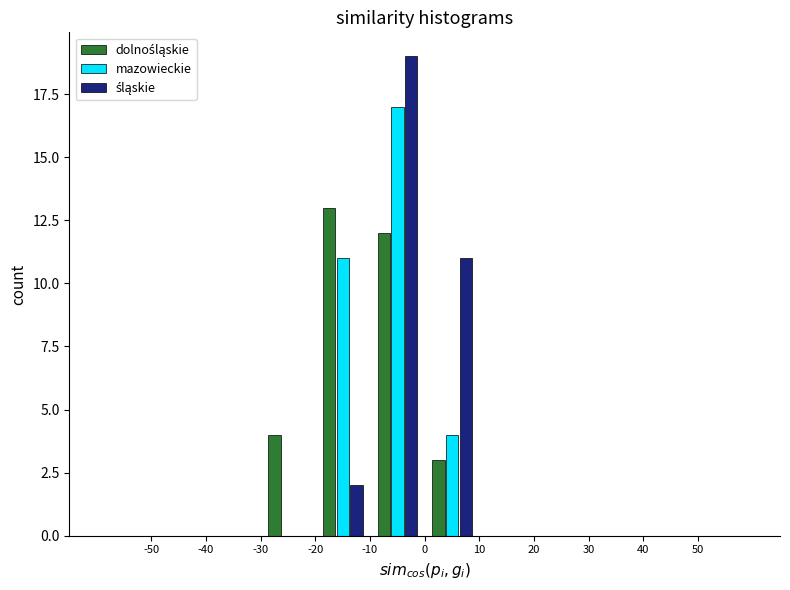

Reading left to right, list every range on the x-axis with the height of the bar of each series over it. The values are not printed on the chart, so give them approximately, as read against the axis.

-60 to -50: dolnośląskie=0	mazowieckie=0	śląskie=0
-50 to -40: dolnośląskie=0	mazowieckie=0	śląskie=0
-40 to -30: dolnośląskie=0	mazowieckie=0	śląskie=0
-30 to -20: dolnośląskie=4	mazowieckie=0	śląskie=0
-20 to -10: dolnośląskie=13	mazowieckie=11	śląskie=2
-10 to 0: dolnośląskie=12	mazowieckie=17	śląskie=19
0 to 10: dolnośląskie=3	mazowieckie=4	śląskie=11
10 to 20: dolnośląskie=0	mazowieckie=0	śląskie=0
20 to 30: dolnośląskie=0	mazowieckie=0	śląskie=0
30 to 40: dolnośląskie=0	mazowieckie=0	śląskie=0
40 to 50: dolnośląskie=0	mazowieckie=0	śląskie=0
50 to 60: dolnośląskie=0	mazowieckie=0	śląskie=0